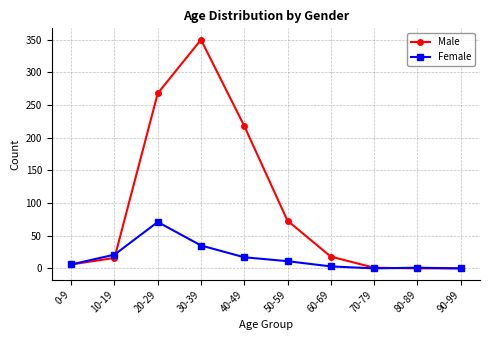

Rank the series by their average value, from highest to lowest.

Male, Female